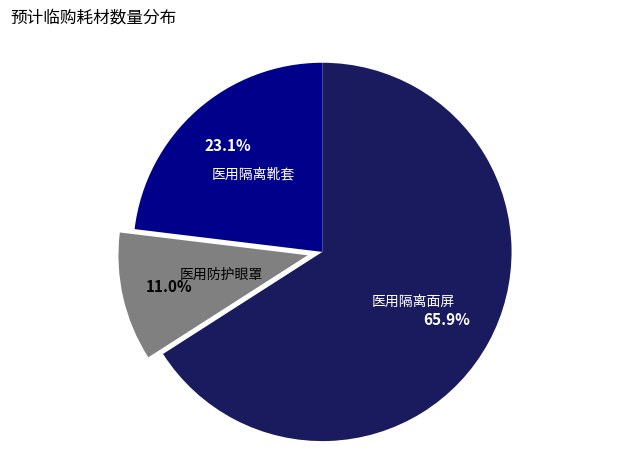

What percentage do 医用隔离靴套 and 医用隔离面屏 together represent?

89.0%